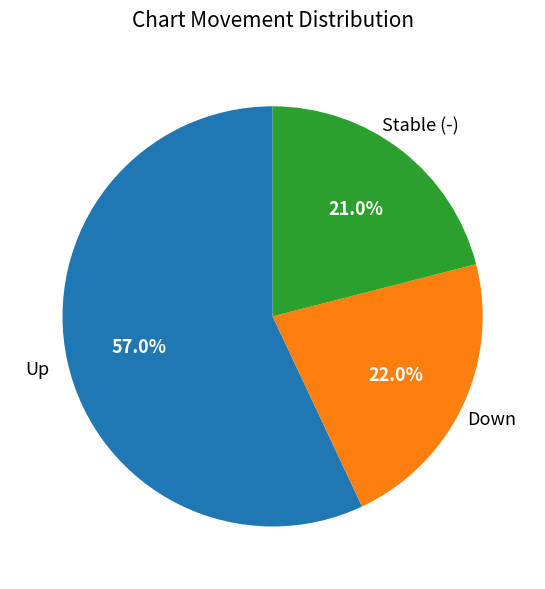

How many slices are in this pie chart?

3